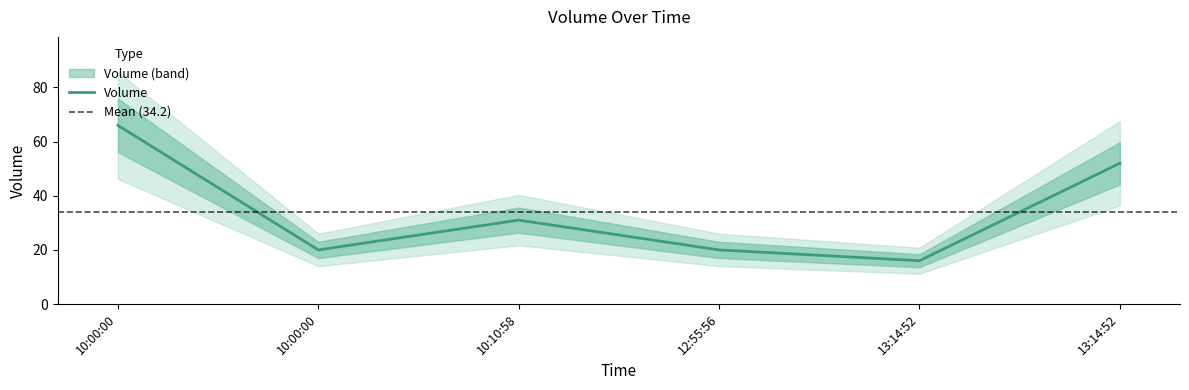

How many data points are above 31?

2